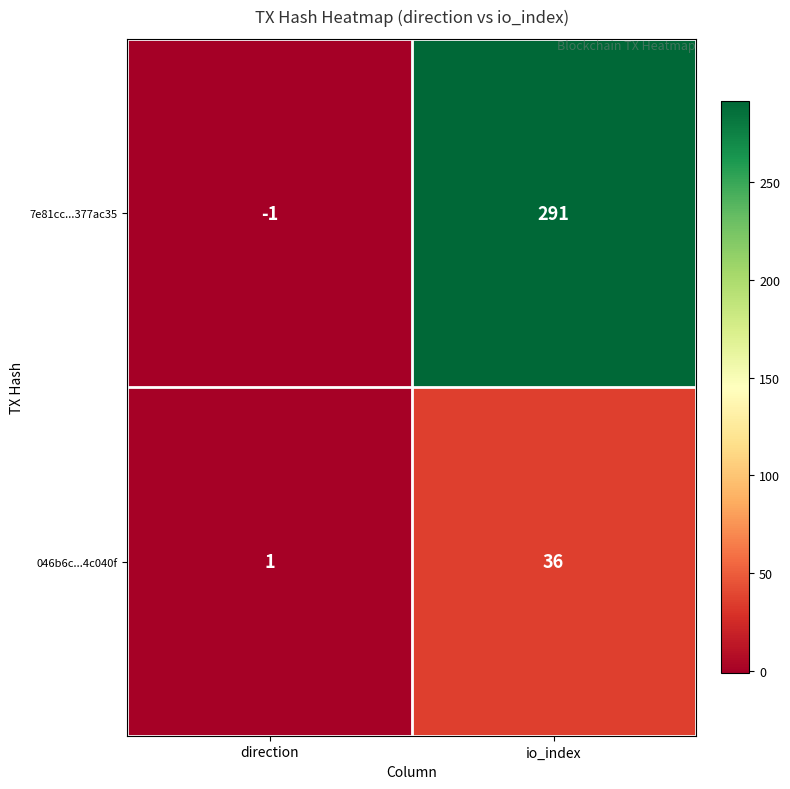

Reading left to right, list all the values displayed in this chart.

7e81cc...377ac35: direction=-1	io_index=291
046b6c...4c040f: direction=1	io_index=36